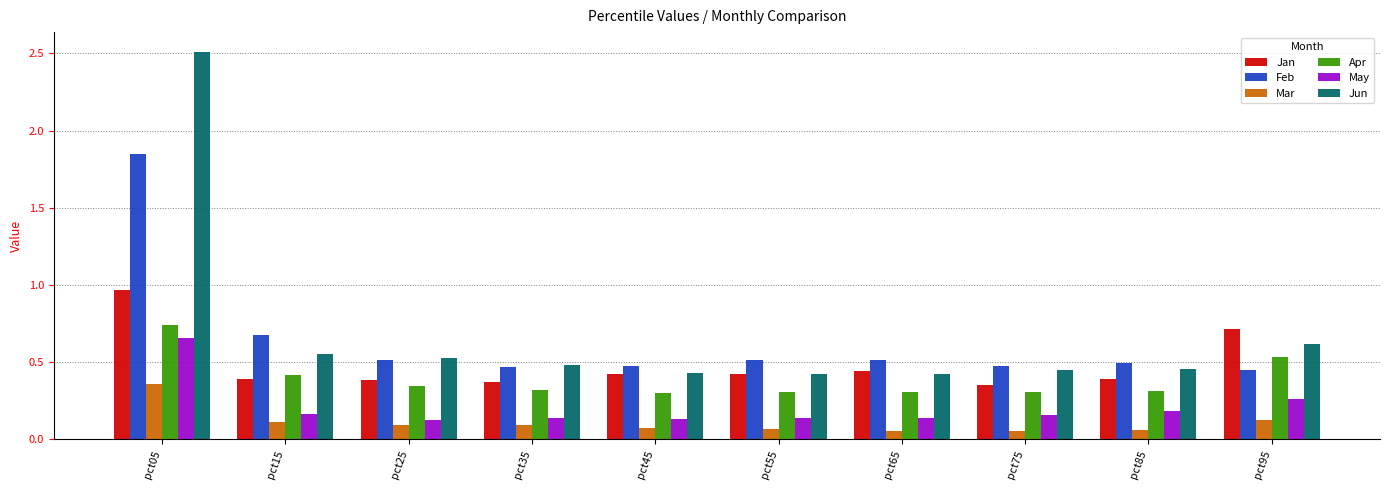

Count the number of data series in this chart.

6